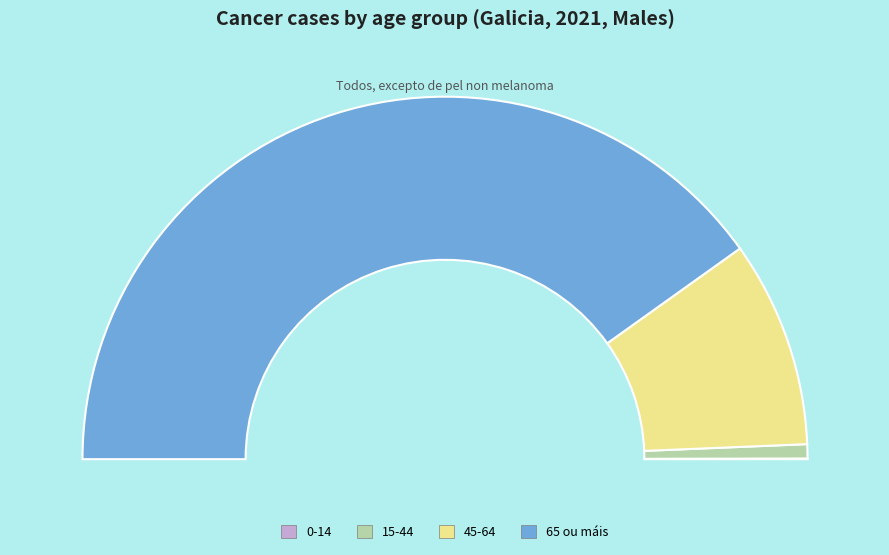

Is there any slice that represents more than half of the pie?

Yes